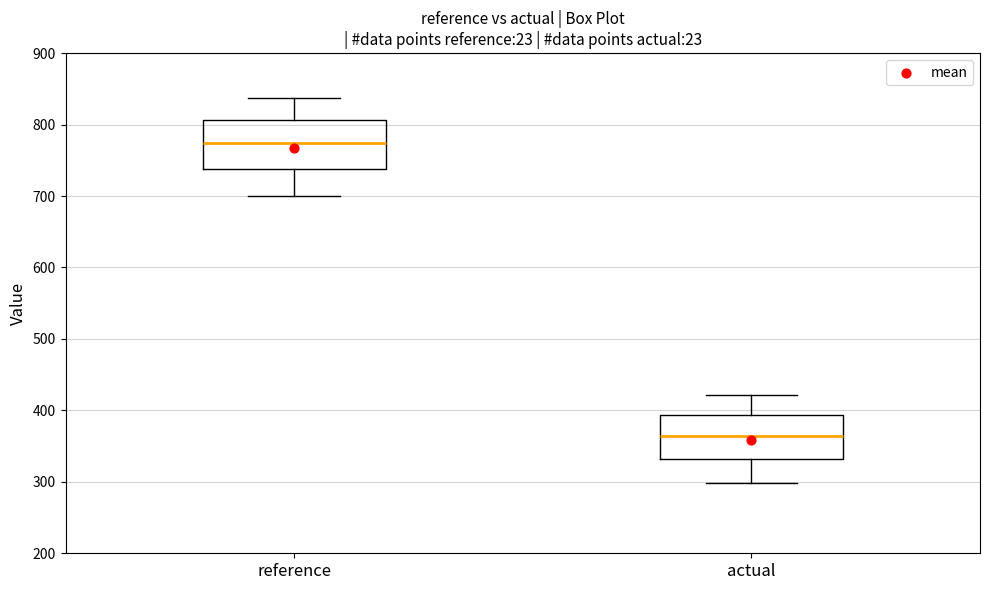

Reading left to right, transcribe this box plot: for each box, give where its median line is, the range the box spans, and where its two whiskers end, as read against the y-axis. The values are not printed on the chart, so give them approximately, as read against the axis.

reference: median 770, box 740 to 810, whiskers 700 to 840
actual: median 360, box 330 to 390, whiskers 300 to 420